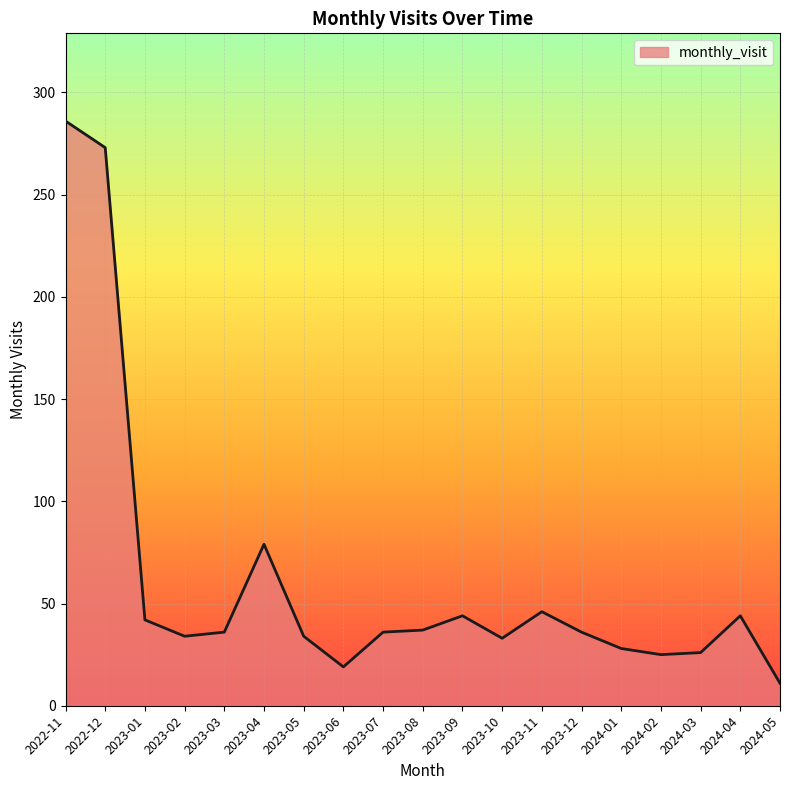

Does the chart display data point markers on the line(s)?

No